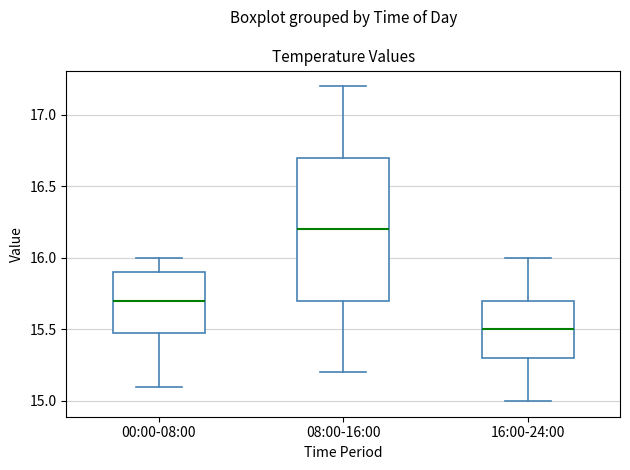

Reading left to right, read every box against the y-axis: the position of its median line, the range the box covers, and the ends of its whiskers. The values are not printed on the chart, so give them approximately, as read against the axis.

00:00-08:00: median 15.7, box 15.5 to 15.9, whiskers 15.1 to 16.0
08:00-16:00: median 16.2, box 15.7 to 16.7, whiskers 15.2 to 17.2
16:00-24:00: median 15.5, box 15.3 to 15.7, whiskers 15.0 to 16.0